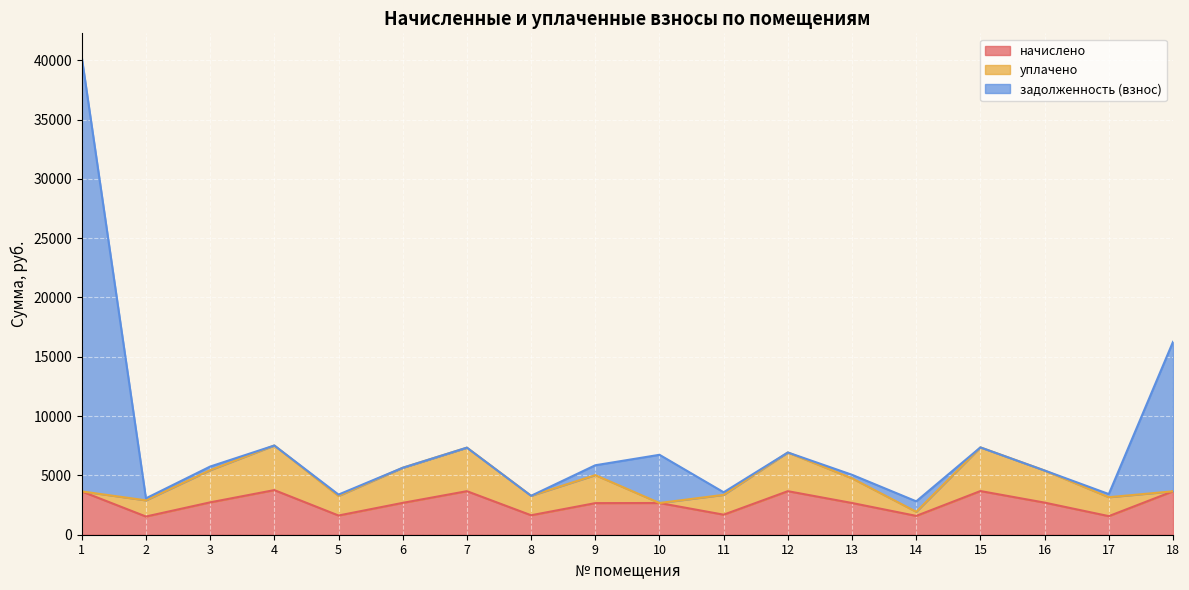

How many values in the начислено series exceed 2685?

9